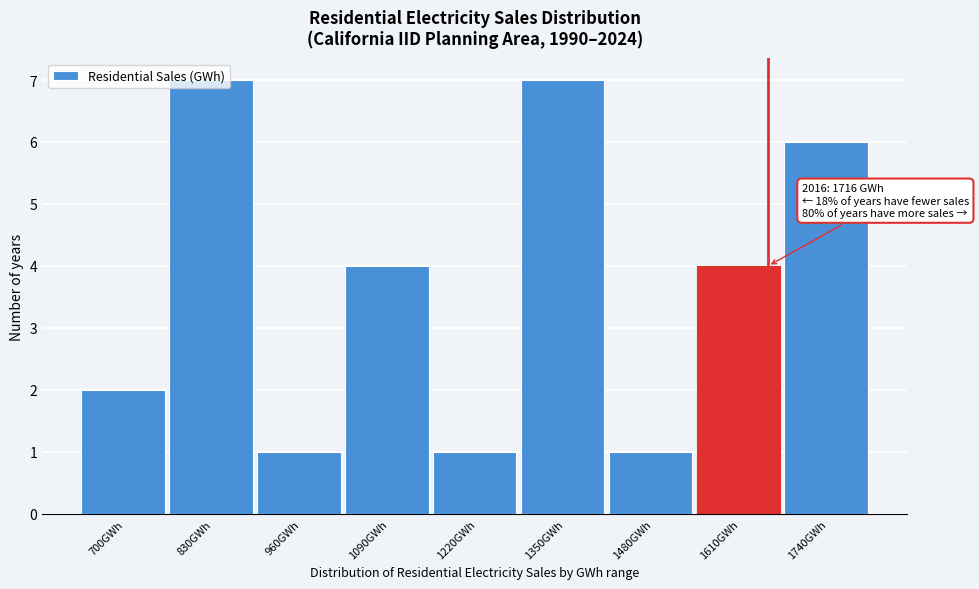

What position from the right is 1350GWh?

4